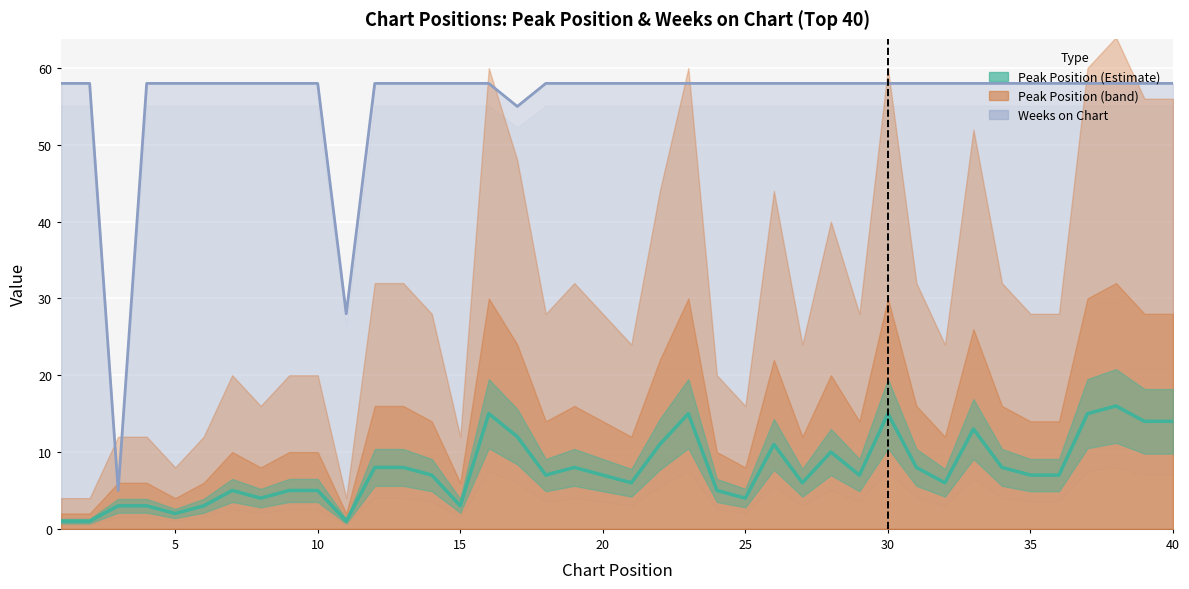

Reading left to right, transcribe all the data shown in this chart.

Peak Position: 1	1	3	3	2	3	5	4	5	5	1	8	8	7	3	15	12	7	8	7	6	11	15	5	4	11	6	10	7	15	8	6	13	8	7	7	15	16	14	14
Weeks on Chart: 58	58	5	58	58	58	58	58	58	58	28	58	58	58	58	58	55	58	58	58	58	58	58	58	58	58	58	58	58	58	58	58	58	58	58	58	58	58	58	58